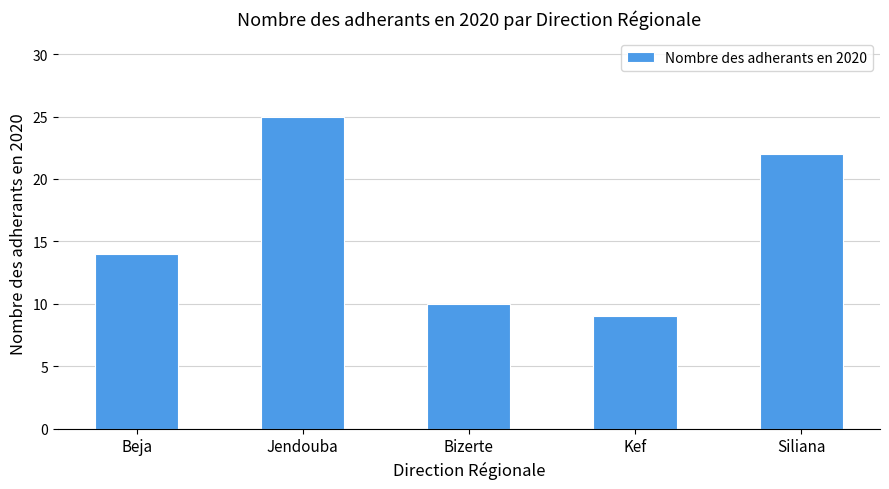

Which has a higher value, Siliana or Bizerte?

Siliana